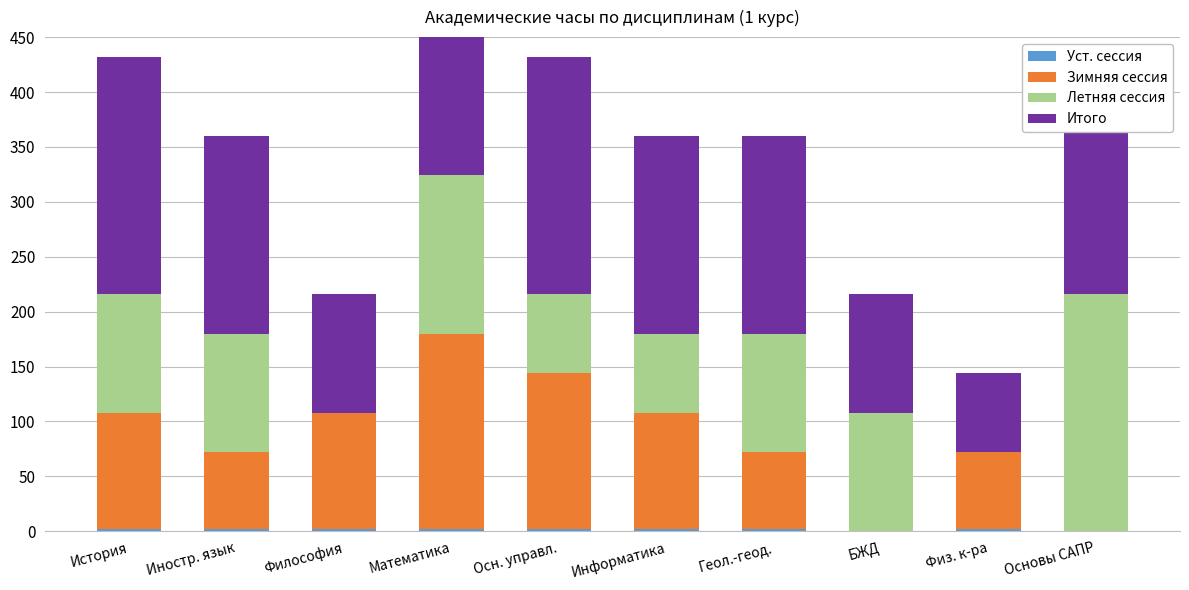

At which label is Зимняя сессия closest to 89?

История